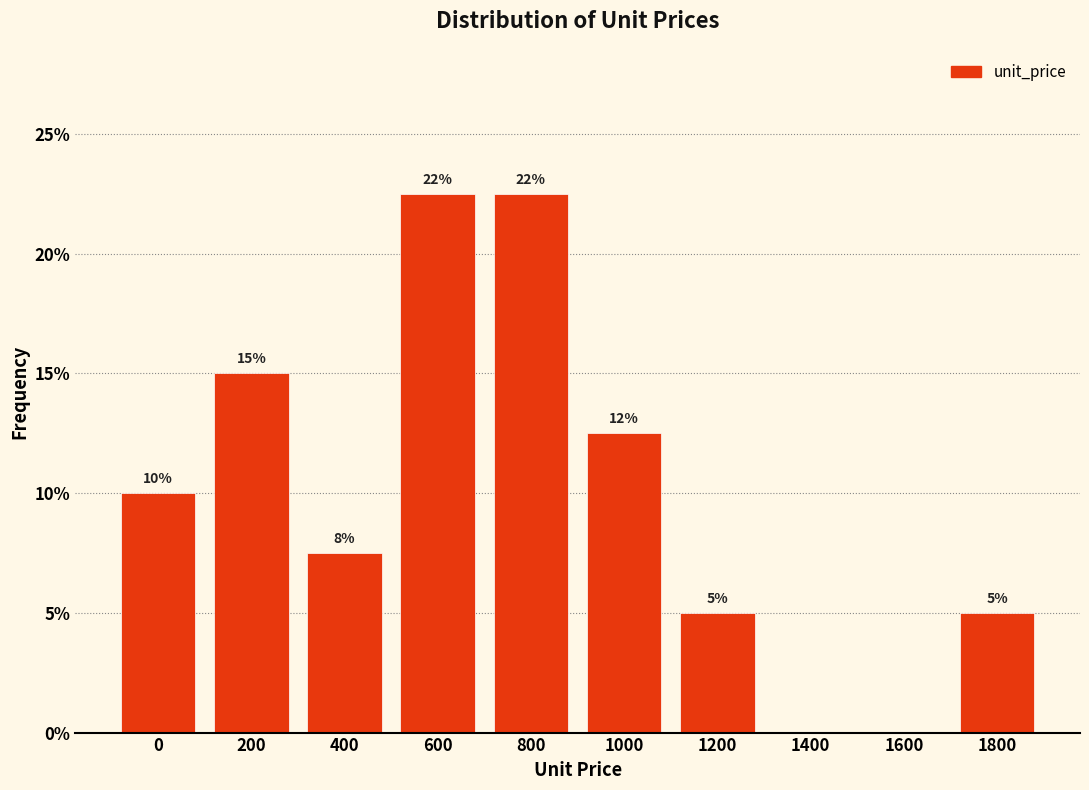

How many values are between 5 and 15?

6